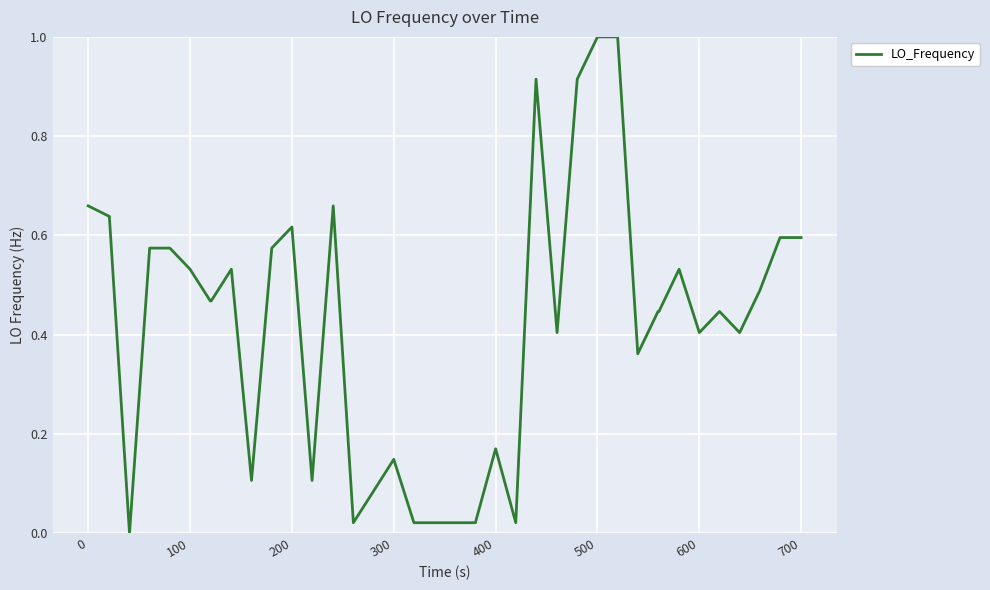

Count the number of values greater than 0.

39